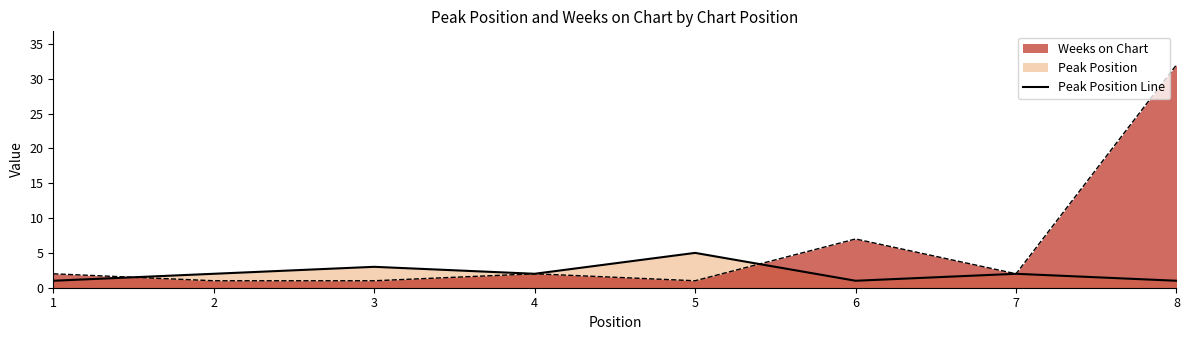

Reading left to right, transcribe all the data shown in this chart.

Peak Position: 1	2	3	2	5	1	2	1
Weeks on Chart: 2	1	1	2	1	7	2	32